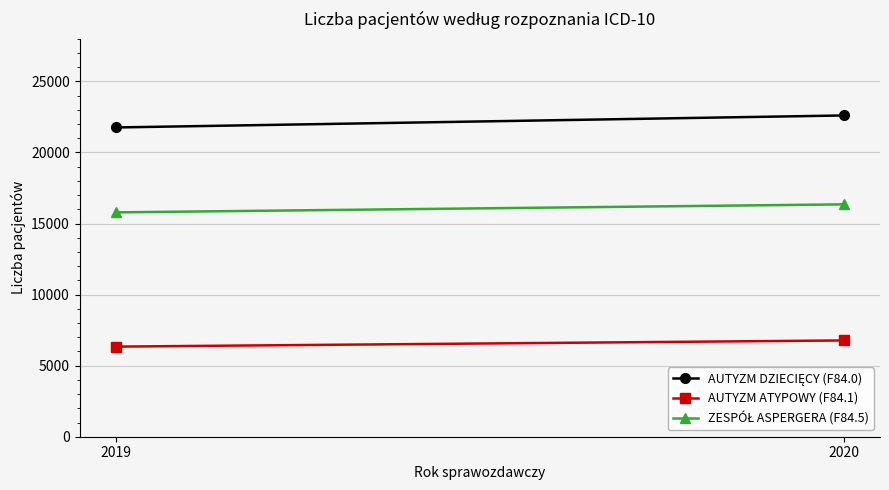

What is the maximum value for ZESPÓŁ ASPERGERA (F84.5)?

16347